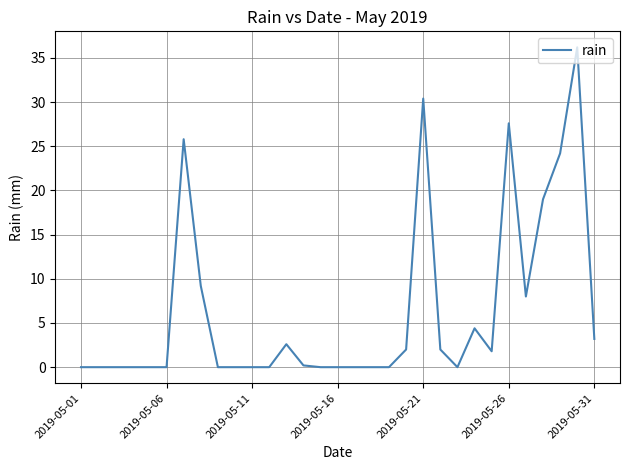

What is the maximum value shown in the chart?

36.2